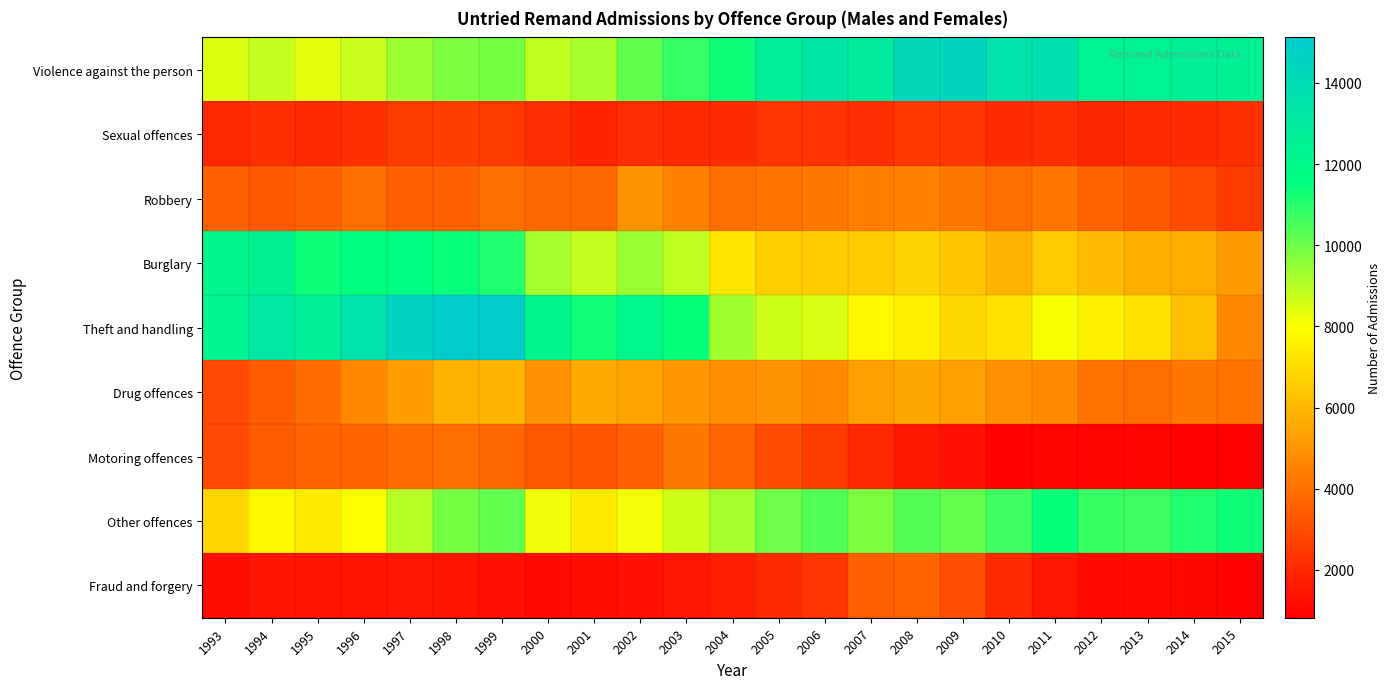

Which series has the largest total across all categories?

Violence against the person